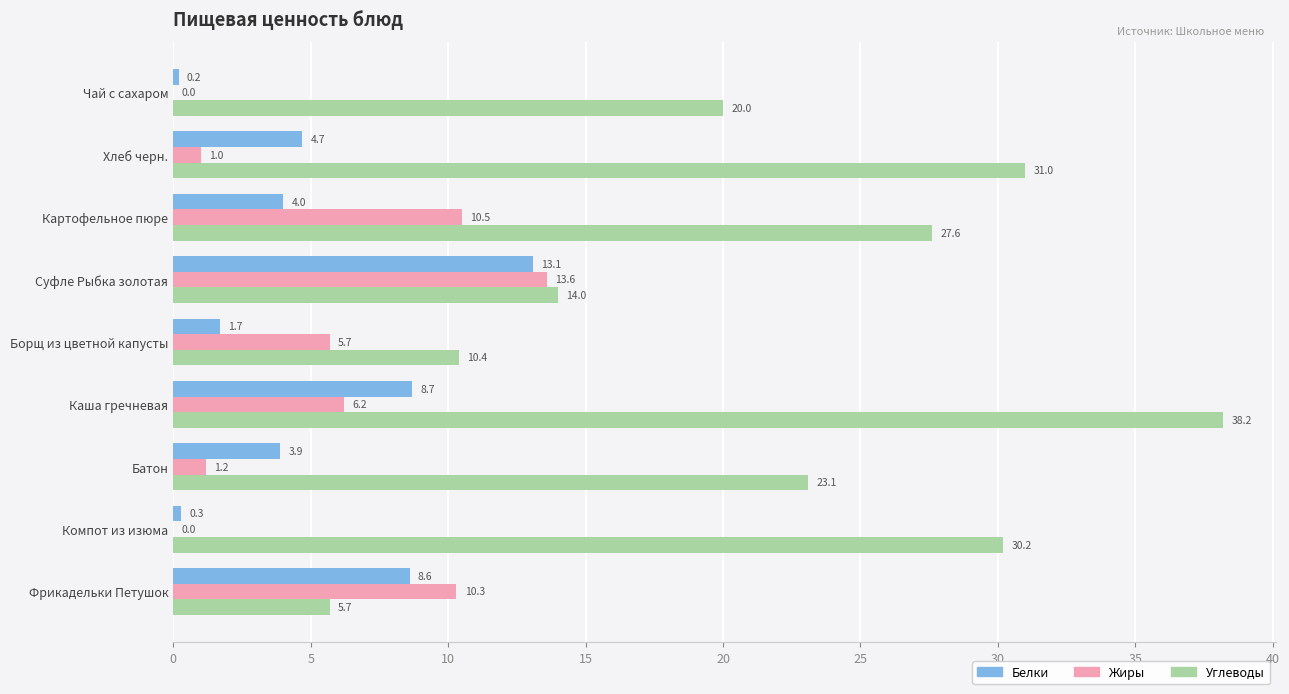

The Жиры series shows 1.0 at Хлеб черн.. True or false?

True